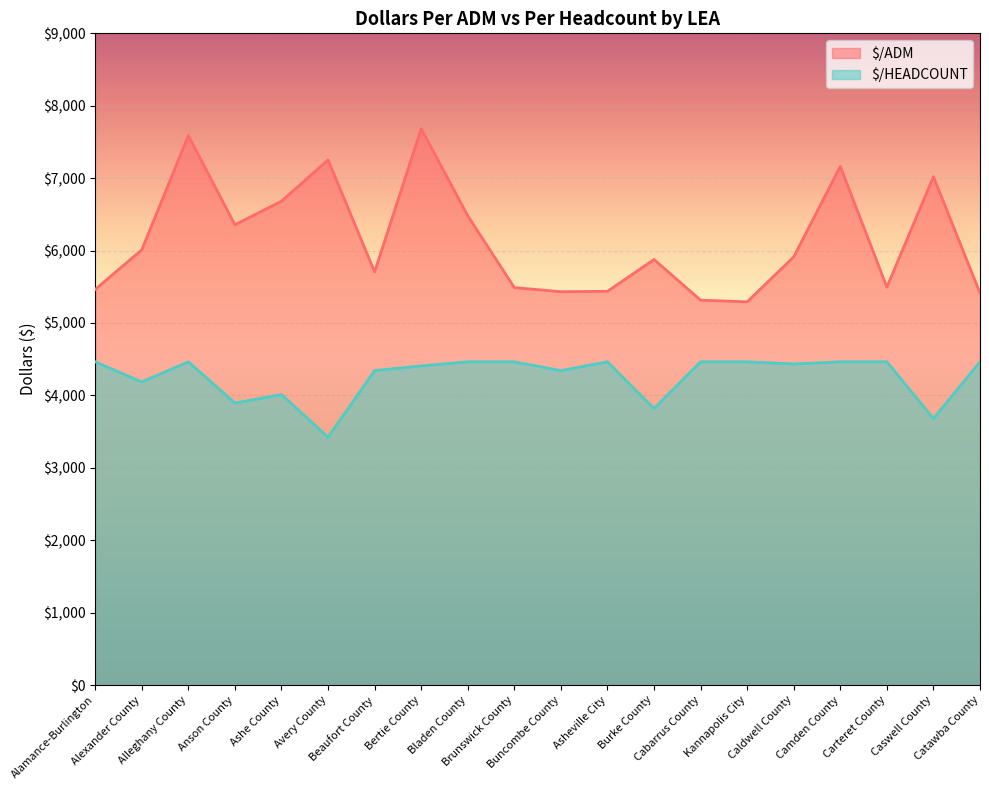

What are all the series names shown in the legend?

$/ADM, $/HEADCOUNT